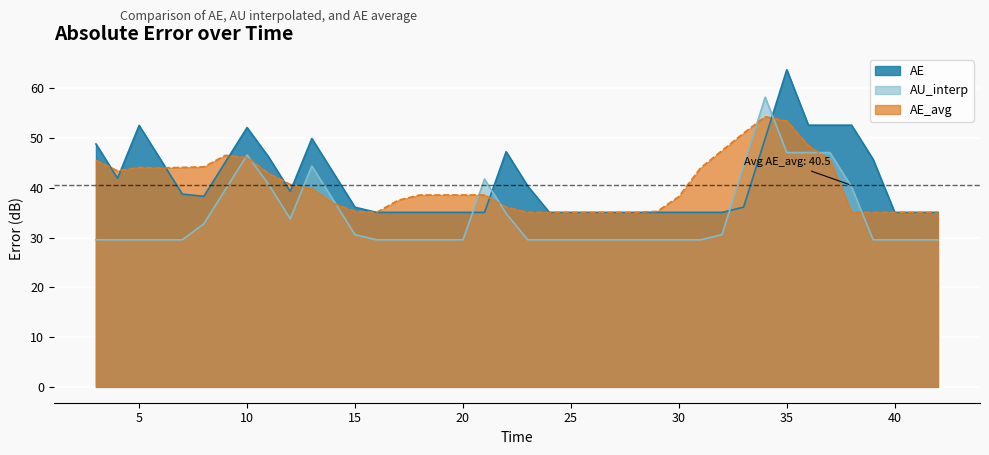

True or false: AE_avg and AE intersect in this chart.

True